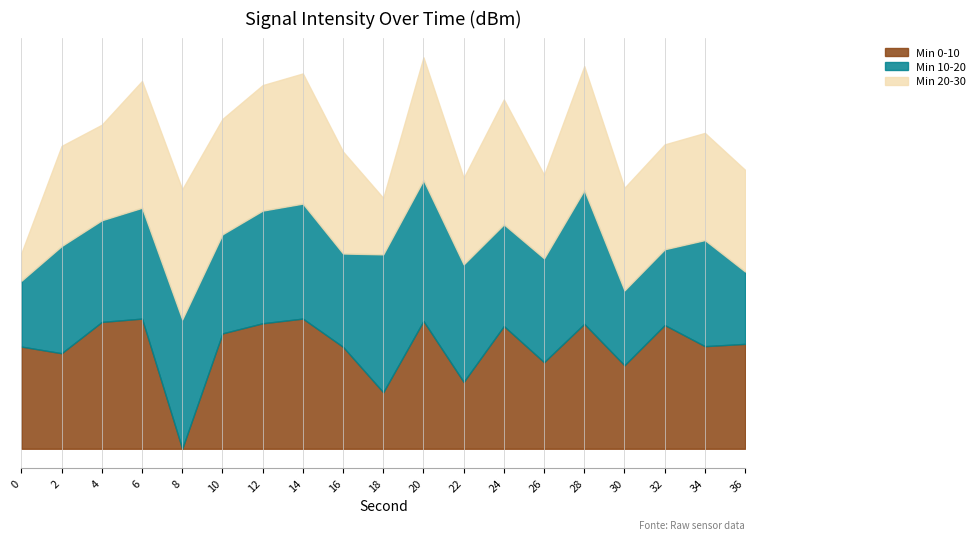

Reading right to left, what are all the values shown in this chart?

Min 0-10: 36=-129.0	34=-129.5	32=-125.3	30=-133.3	28=-125.0	26=-132.7	24=-125.5	22=-136.6	20=-124.5	18=-138.6	16=-129.6	14=-124.0	12=-124.9	10=-126.9	8=-149.9	6=-124.0	4=-124.7	2=-130.9	0=-129.6
Min 10-20: 36=-135.5	34=-128.8	32=-134.8	30=-135.0	28=-123.3	26=-129.2	24=-129.7	22=-126.5	20=-121.9	18=-122.5	16=-131.3	14=-127.0	12=-127.5	10=-130.2	8=-124.2	6=-127.9	4=-129.7	2=-128.6	0=-136.8
Min 20-30: 36=-129.7	34=-128.6	32=-129.0	30=-129.5	28=-125.3	26=-133.3	24=-125.0	22=-132.7	20=-125.5	18=-138.6	16=-129.6	14=-124.0	12=-124.9	10=-126.9	8=-124.0	6=-124.7	4=-130.9	2=-130.0	0=-144.4